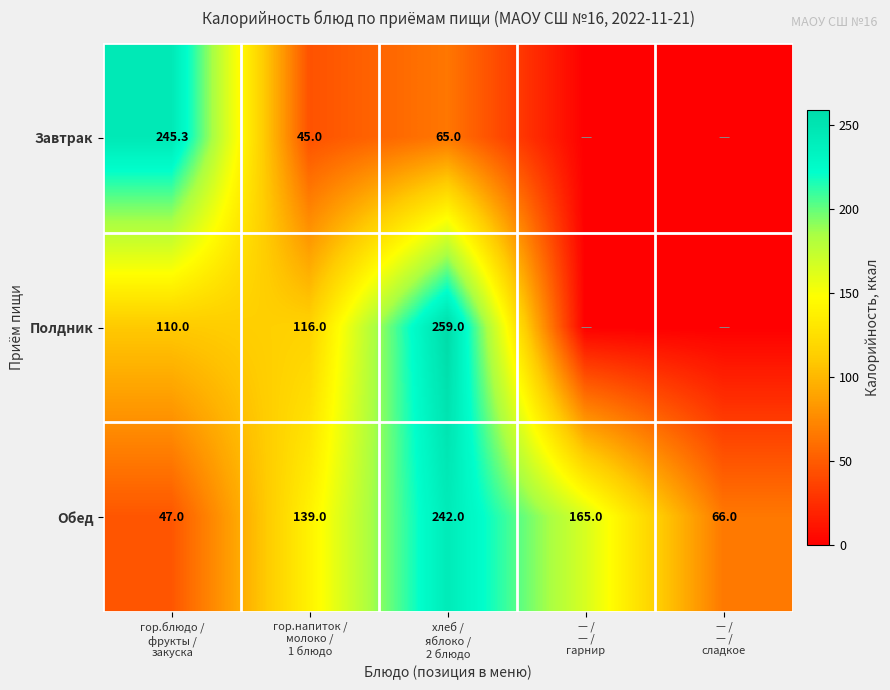

What is the average value of the Обед series?

131.8